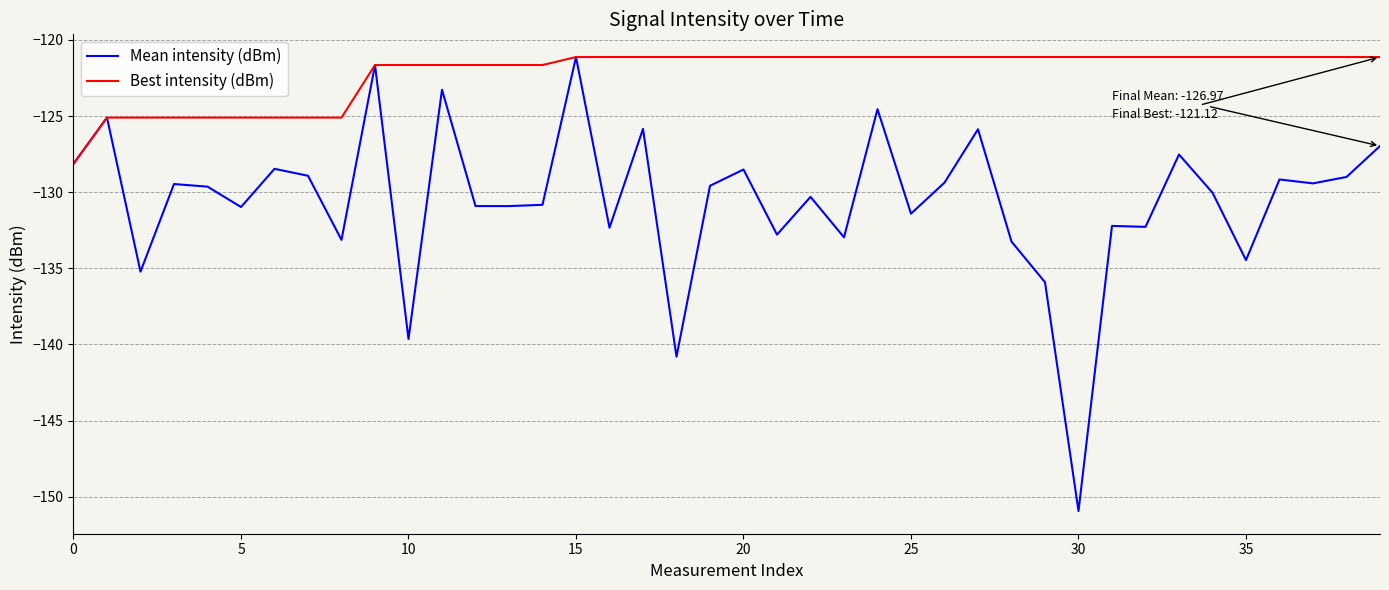

Which series has the widest spread of values?

Mean intensity (dBm)